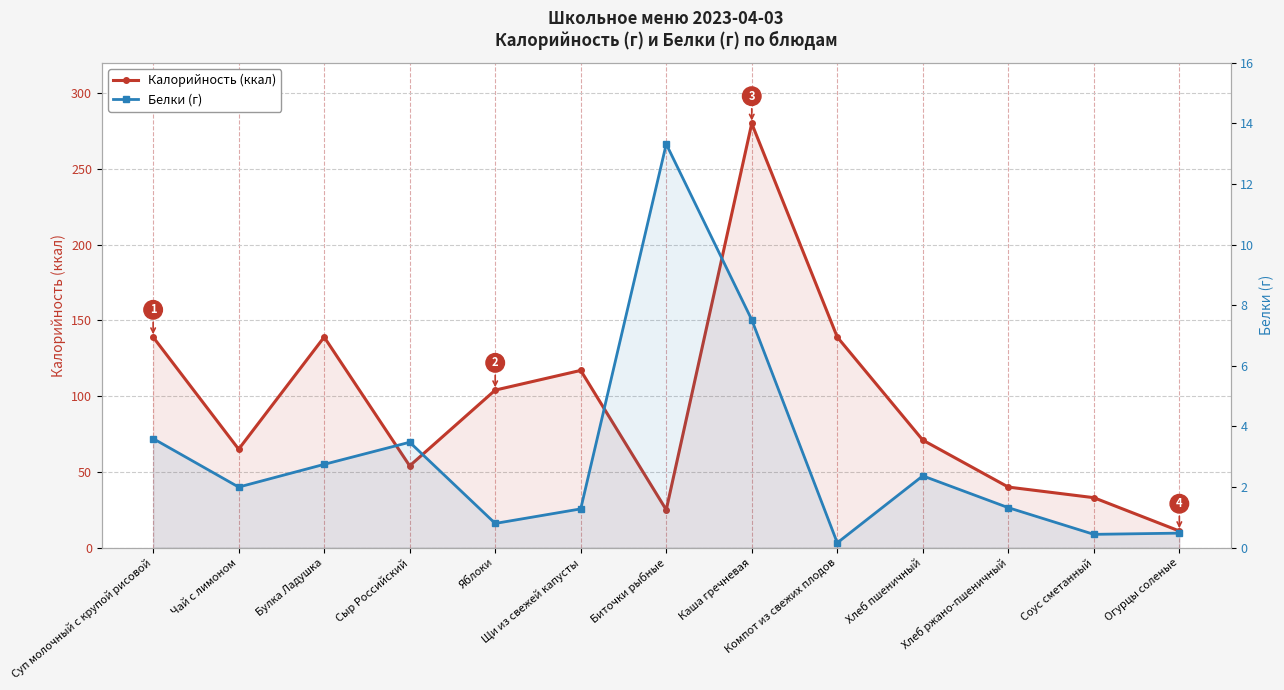

At which label does Белки (г) first exceed 2?

Суп молочный с крупой рисовой